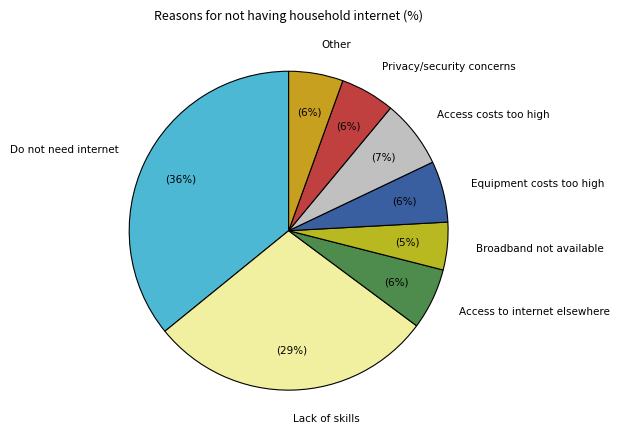

To the nearest percent, what is the combined percentage of Access costs too high and Equipment costs too high?

13%